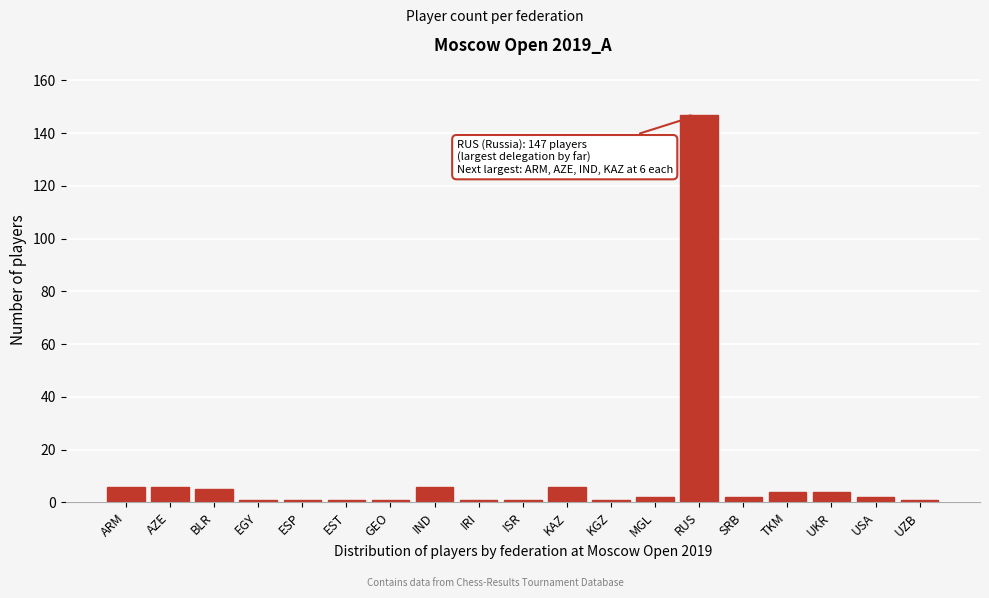

Reading right to left, list all the values displayed in this chart.

1	2	4	4	2	147	2	1	6	1	1	6	1	1	1	1	5	6	6